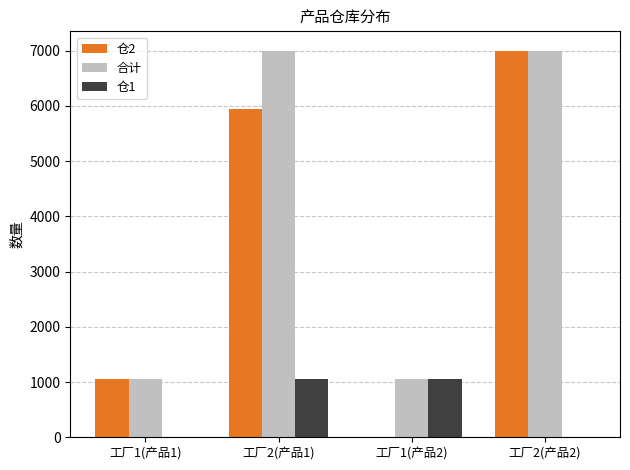

What is the sum of all 仓2 values?

14000.0